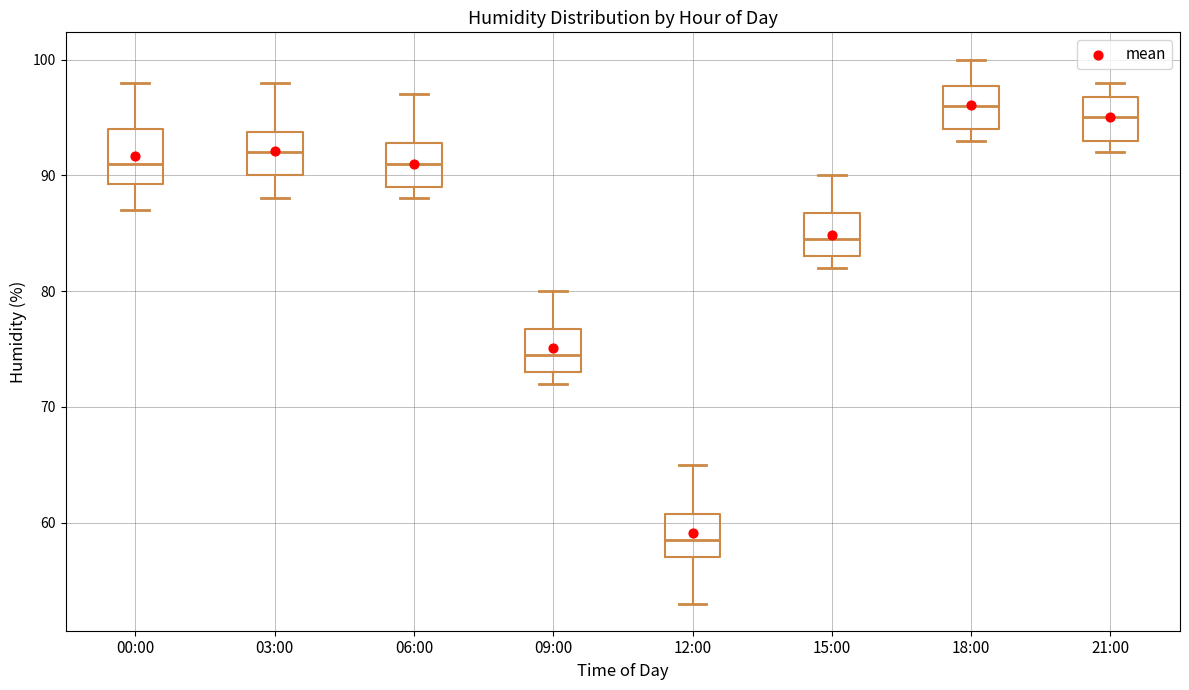

Reading left to right, transcribe this box plot: for each box, give where its median line is, the range the box spans, and where its two whiskers end, as read against the y-axis. The values are not printed on the chart, so give them approximately, as read against the axis.

00:00: median 91, box 89 to 94, whiskers 87 to 98
03:00: median 92, box 90 to 94, whiskers 88 to 98
06:00: median 91, box 89 to 93, whiskers 88 to 97
09:00: median 75, box 73 to 77, whiskers 72 to 80
12:00: median 59, box 57 to 61, whiskers 53 to 65
15:00: median 85, box 83 to 87, whiskers 82 to 90
18:00: median 96, box 94 to 98, whiskers 93 to 100
21:00: median 95, box 93 to 97, whiskers 92 to 98